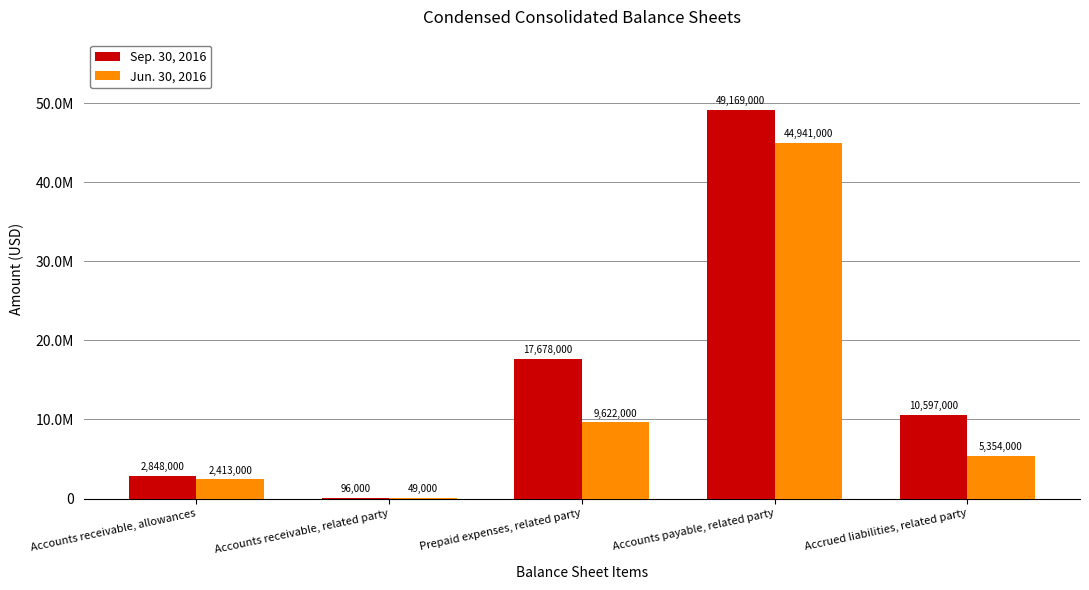

Between Accounts receivable, allowances and Accounts receivable, related party, which is larger?

Accounts receivable, allowances